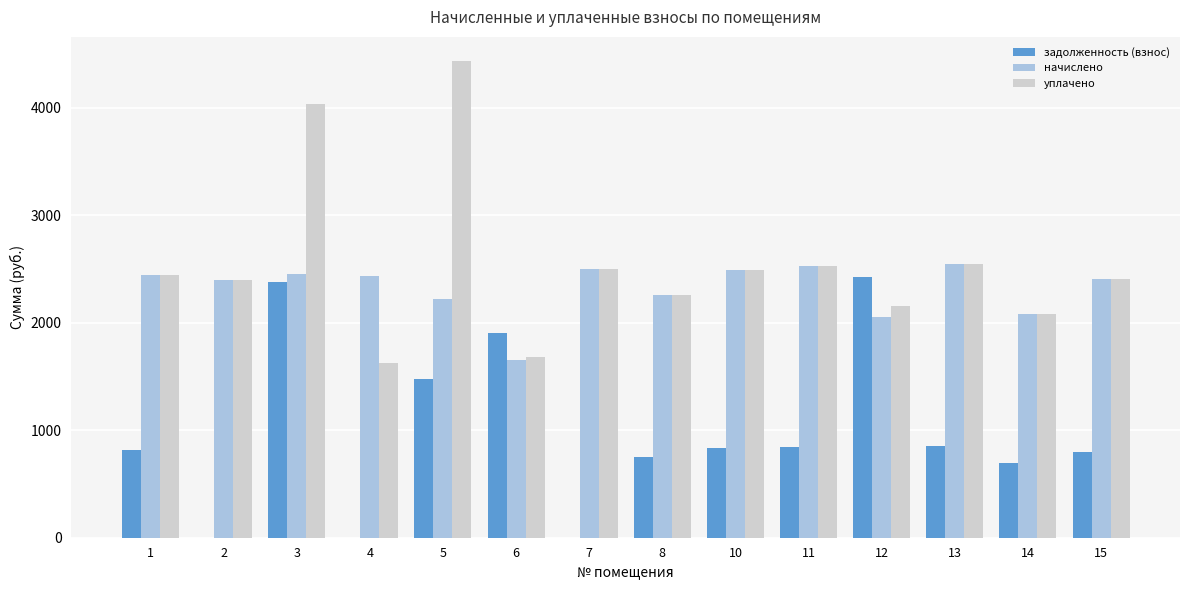

Which series has the largest range (max minus min)?

уплачено